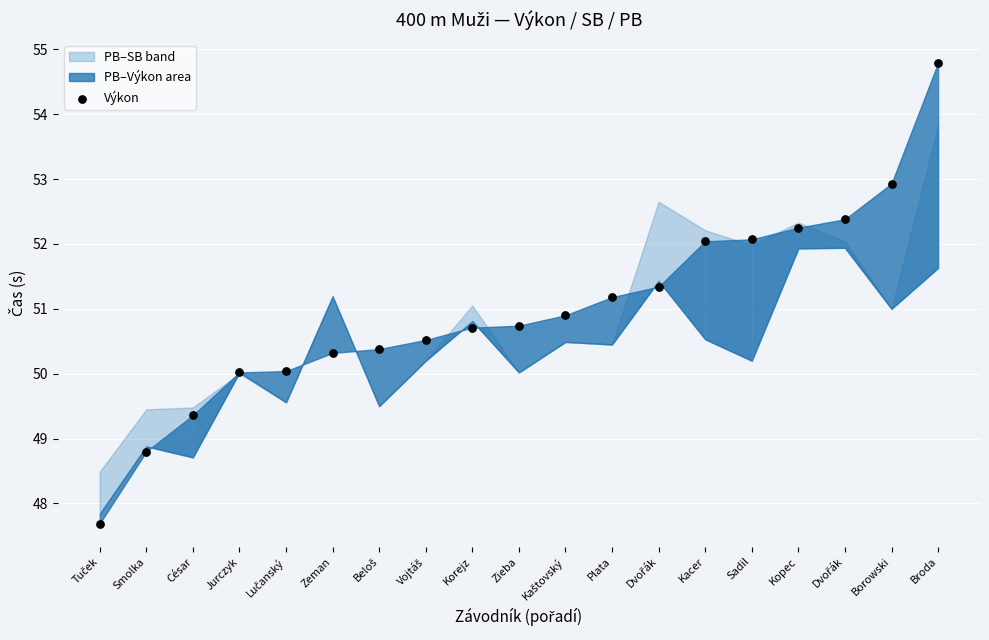

What is the range of Y values (max minus min)?

7.1